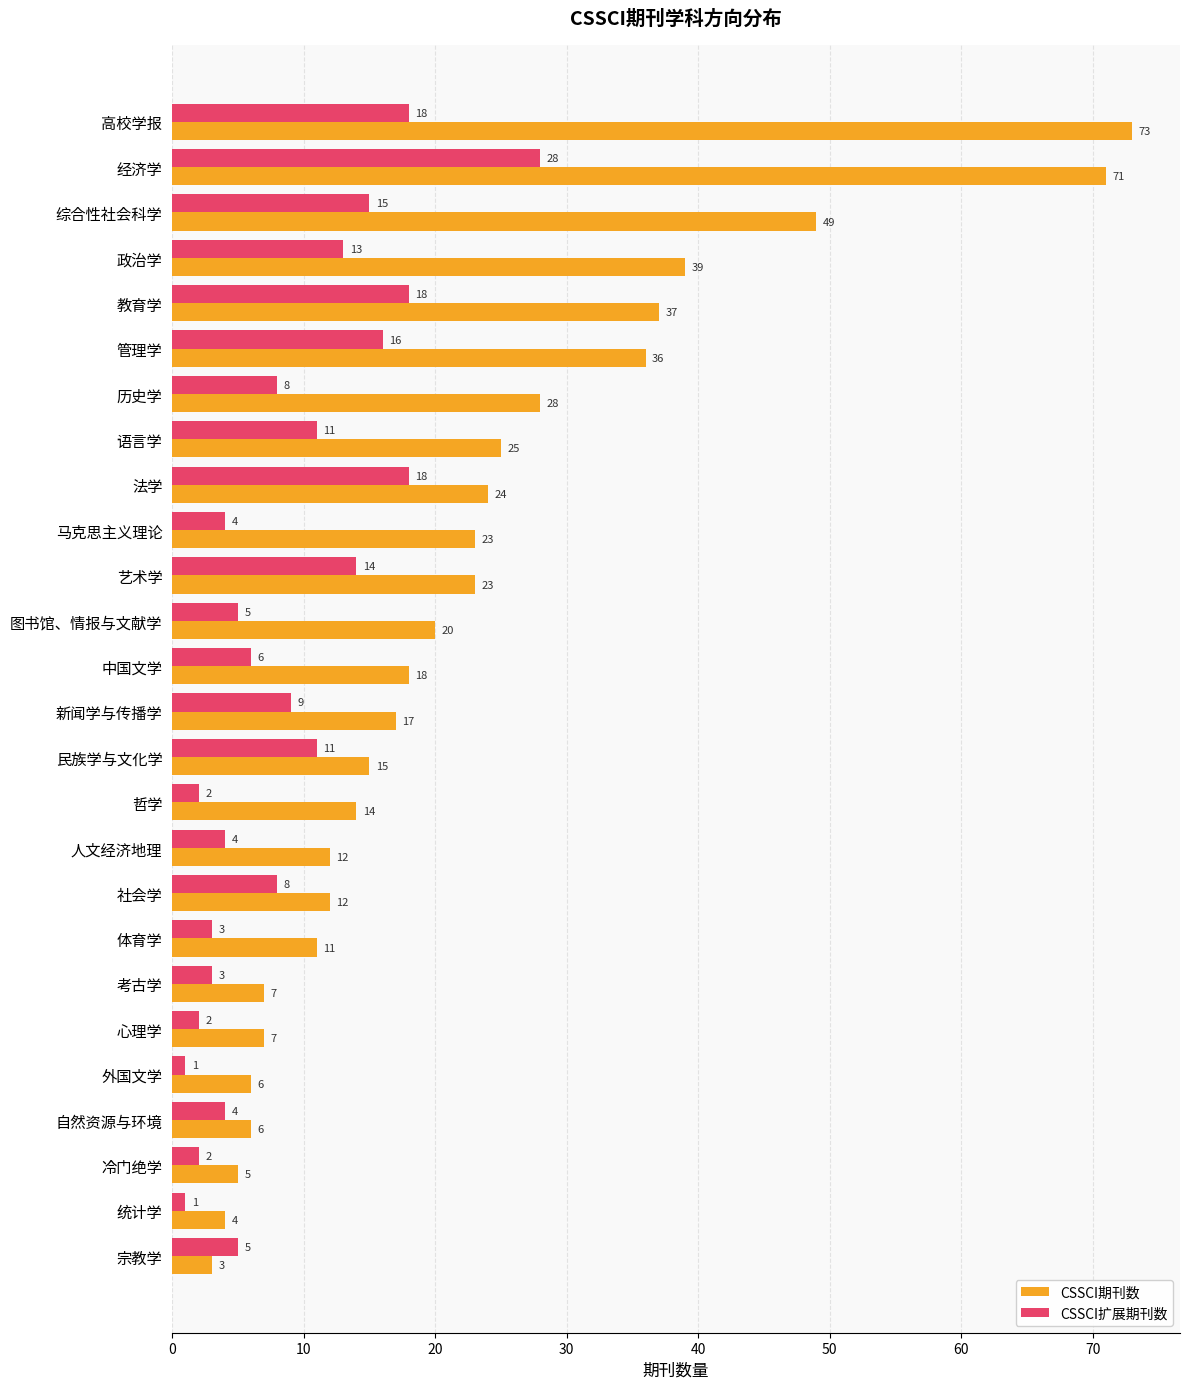

The value of CSSCI期刊数 at 心理学 is 7. True or false?

True